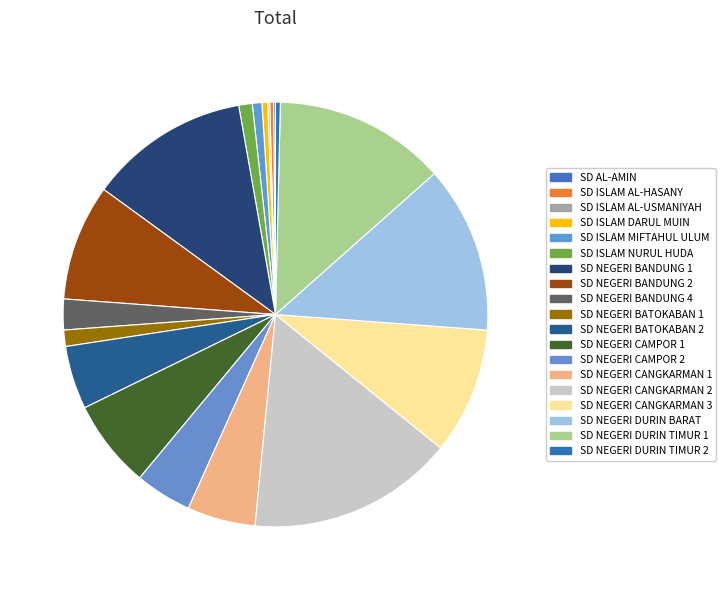

Approximately how many times larger is the value at SD NEGERI CAMPOR 1 compared to SD NEGERI DURIN BARAT?

0.5